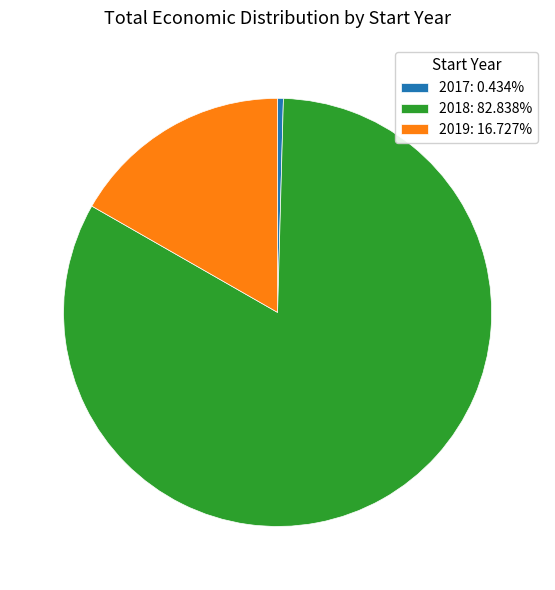

Is the sum of 2017: 0.434% and 2019: 16.727% greater than half?

No